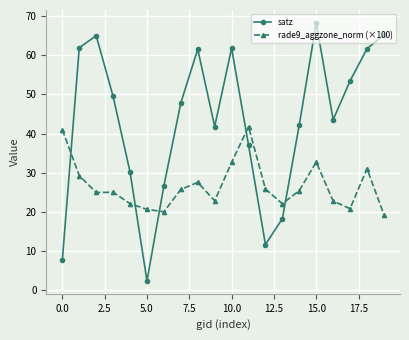

After their last crossing, which series has the higher values: satz or rade9_aggzone_norm (×100)?

satz